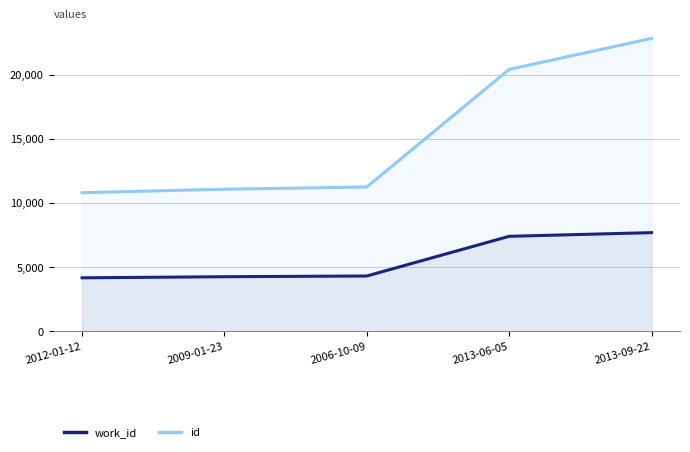

Is the value of id at 2012-01-12 greater than the value of work_id at 2013-06-05?

Yes